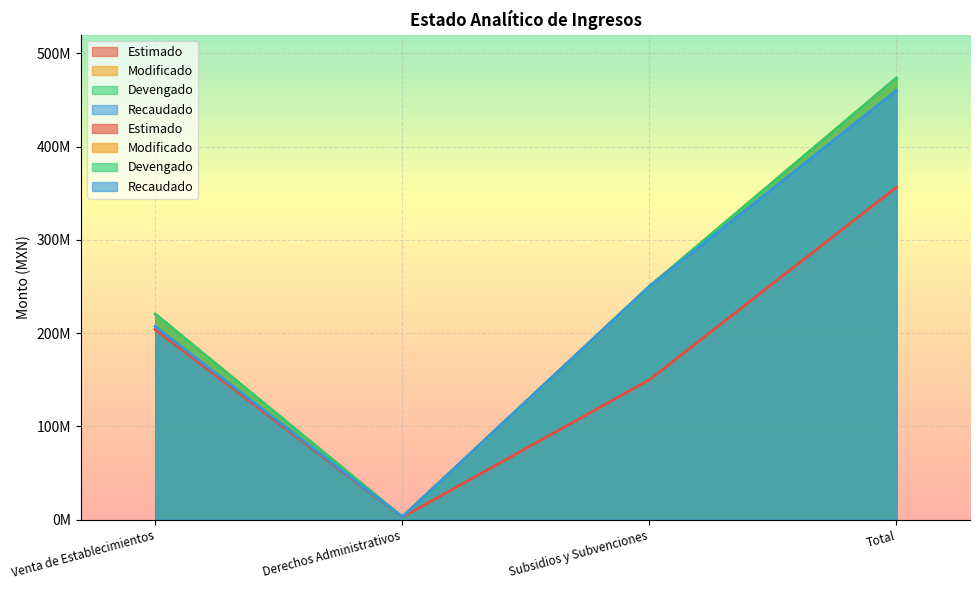

What are all the series names shown in the legend?

Estimado, Modificado, Devengado, Recaudado